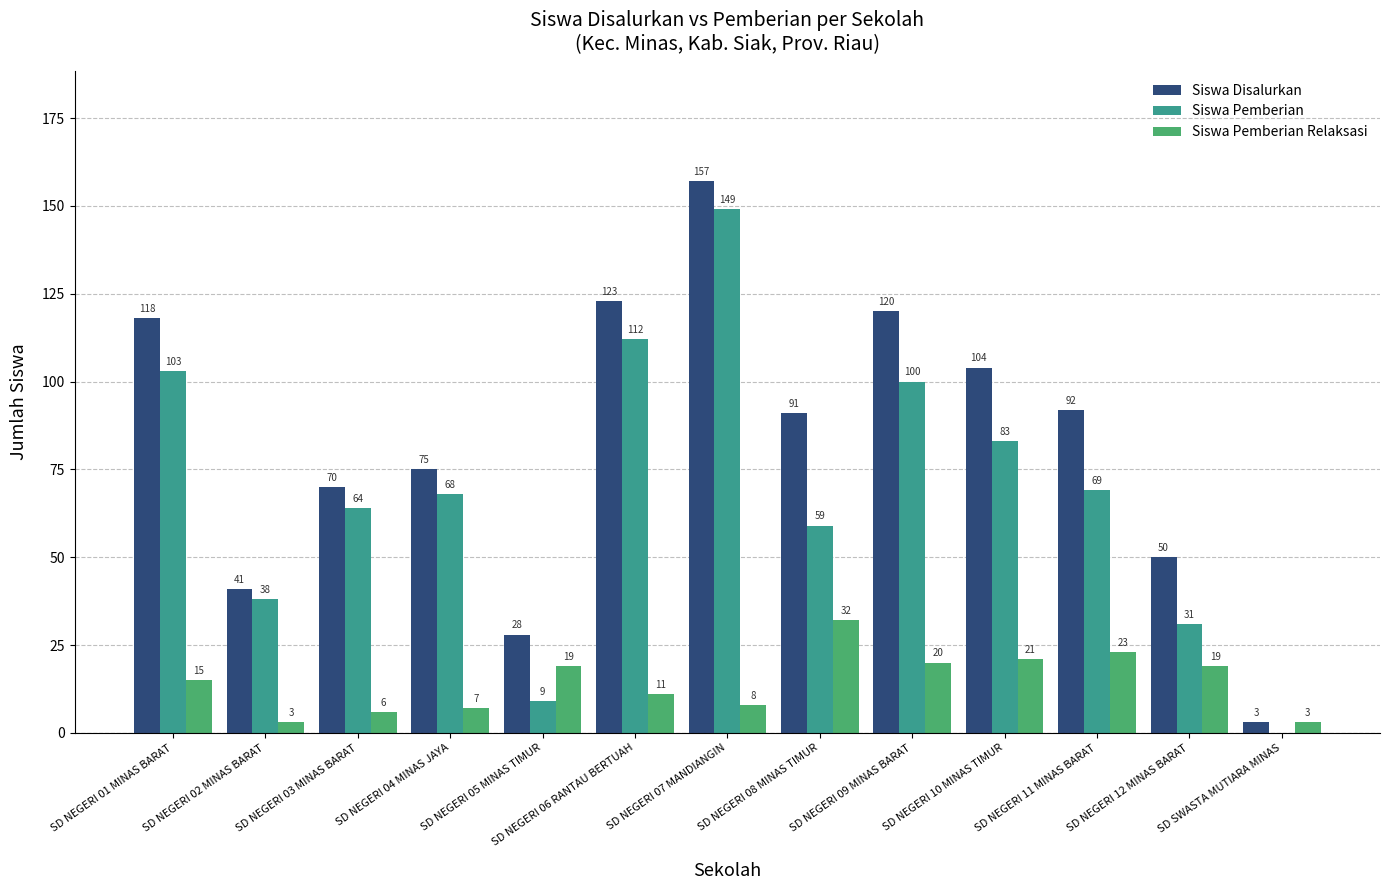

Reading right to left, extract all data points from this chart.

Siswa Disalurkan: 3	50	92	104	120	91	157	123	28	75	70	41	118
Siswa Pemberian: 0	31	69	83	100	59	149	112	9	68	64	38	103
Siswa Pemberian Relaksasi: 3	19	23	21	20	32	8	11	19	7	6	3	15